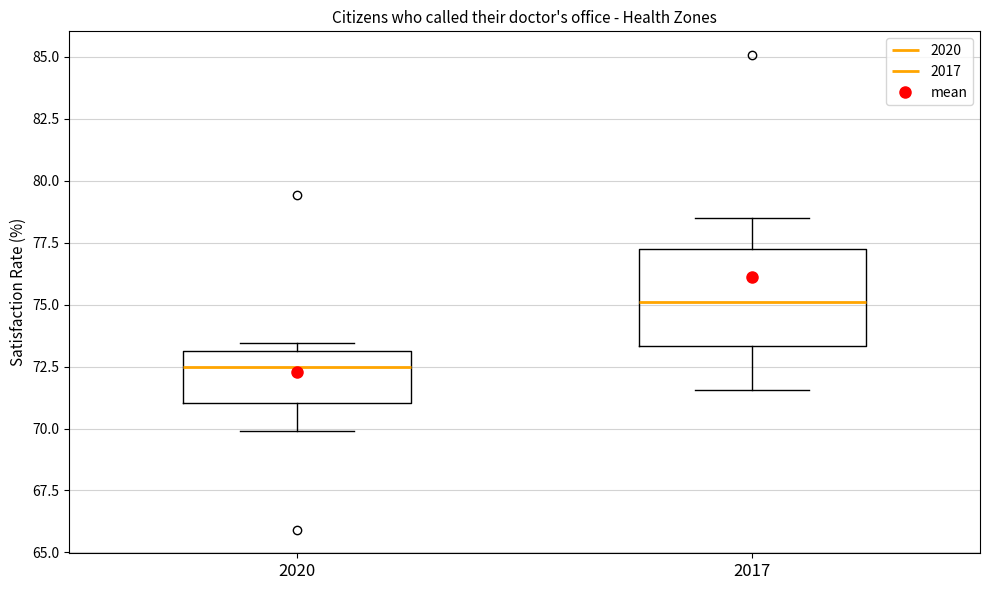

Which box's median line is the lowest?

2020